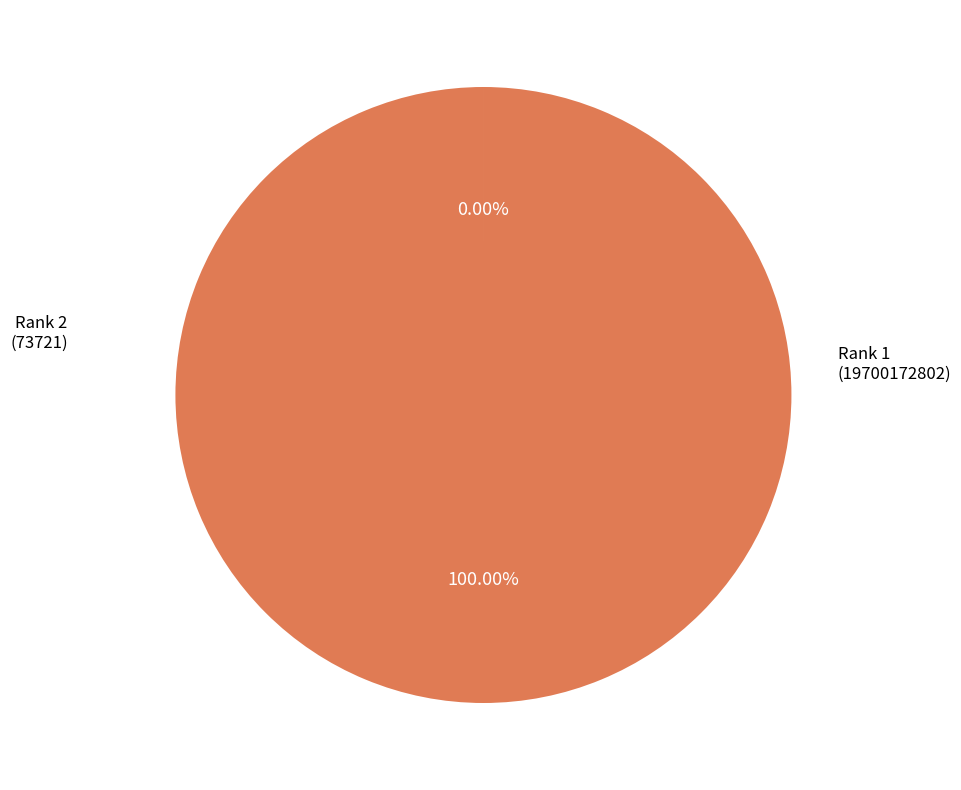

What is the largest slice in the pie chart?

Rank 1